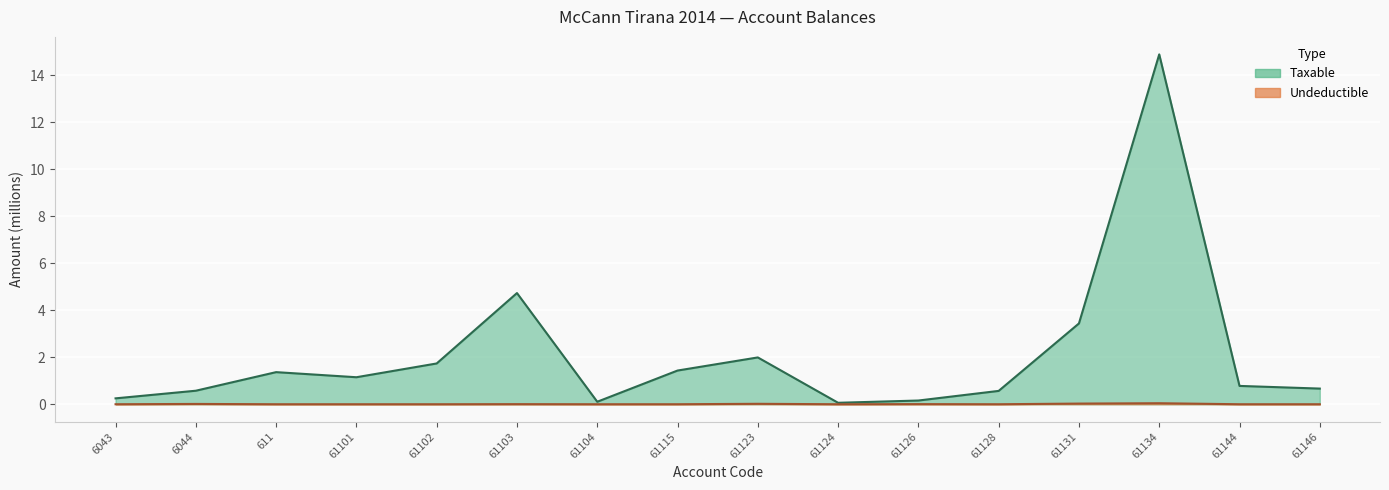

The Taxable series shows 0.3 at 6043. True or false?

True